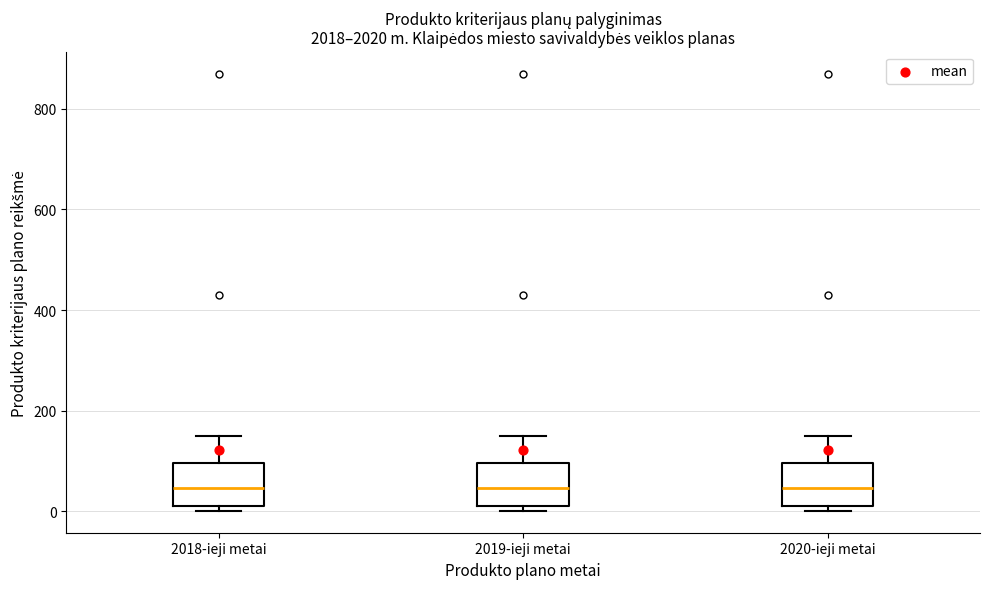

Reading left to right, read every box against the y-axis: the position of its median line, the range the box covers, and the ends of its whiskers. The values are not printed on the chart, so give them approximately, as read against the axis.

2018-ieji metai: median 40, box 20 to 100, whiskers 0 to 160
2019-ieji metai: median 40, box 20 to 100, whiskers 0 to 160
2020-ieji metai: median 40, box 20 to 100, whiskers 0 to 160